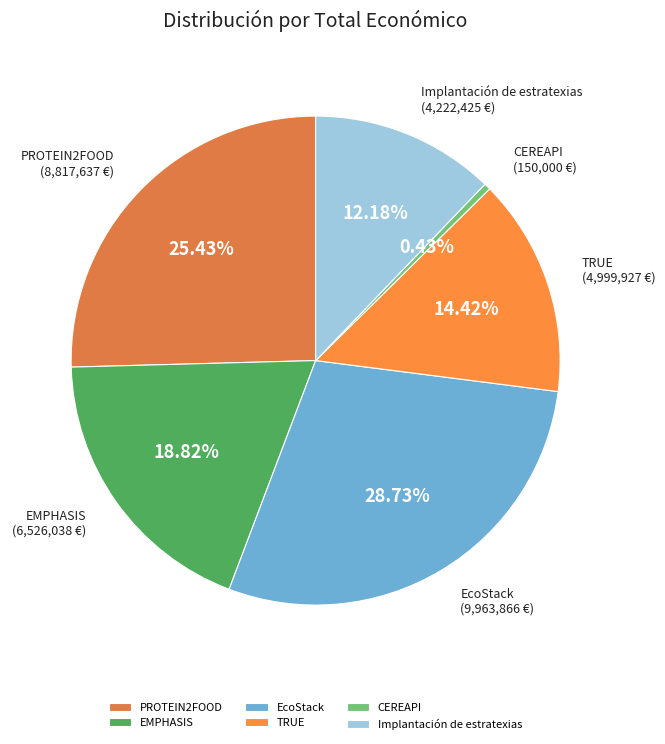

Does PROTEIN2FOOD account for over 50% of the chart?

No